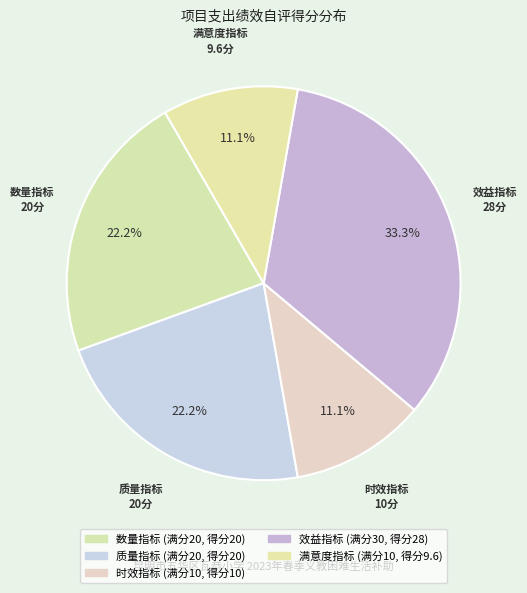

Is it true that 数量指标 is 15% of the pie?

False